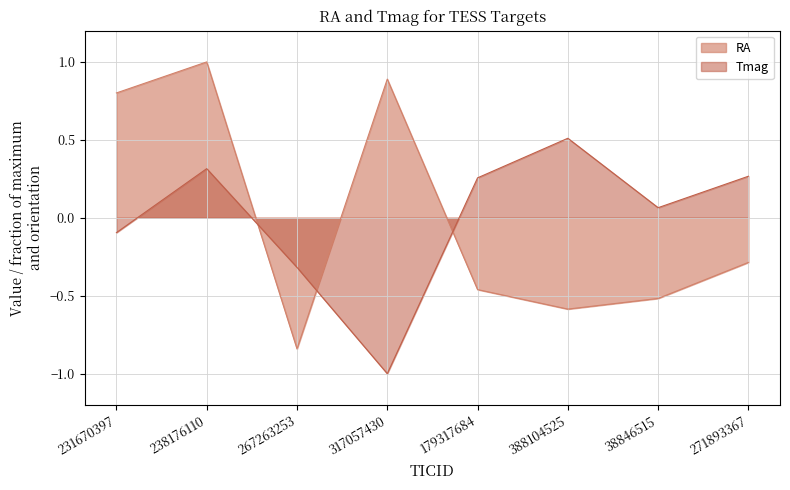

How many values in the Tmag series exceed 0?

5